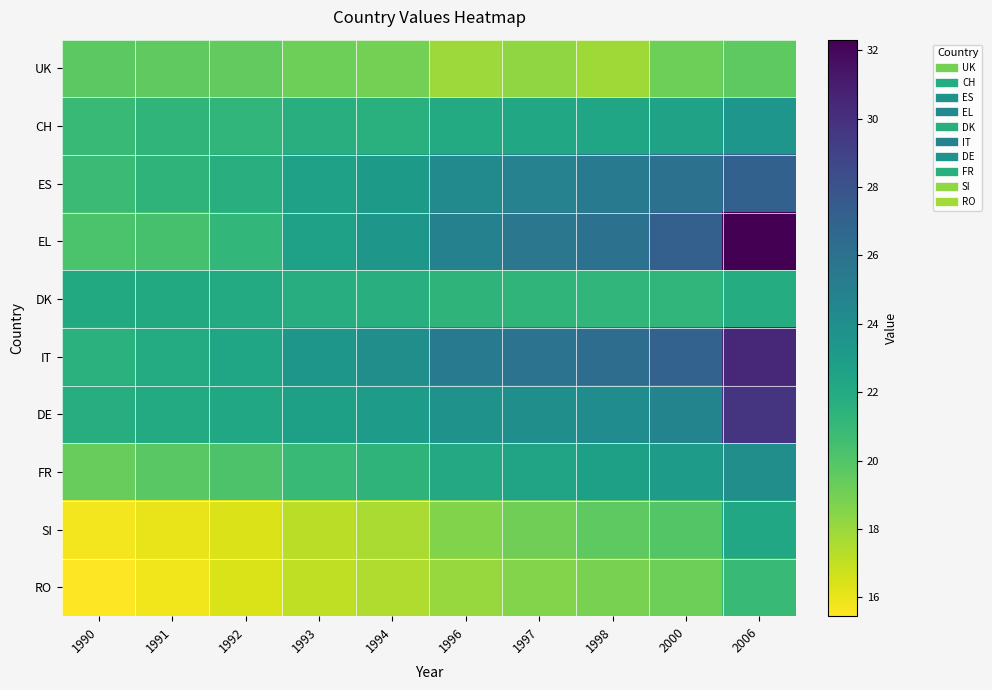

How many series are shown in this chart?

10